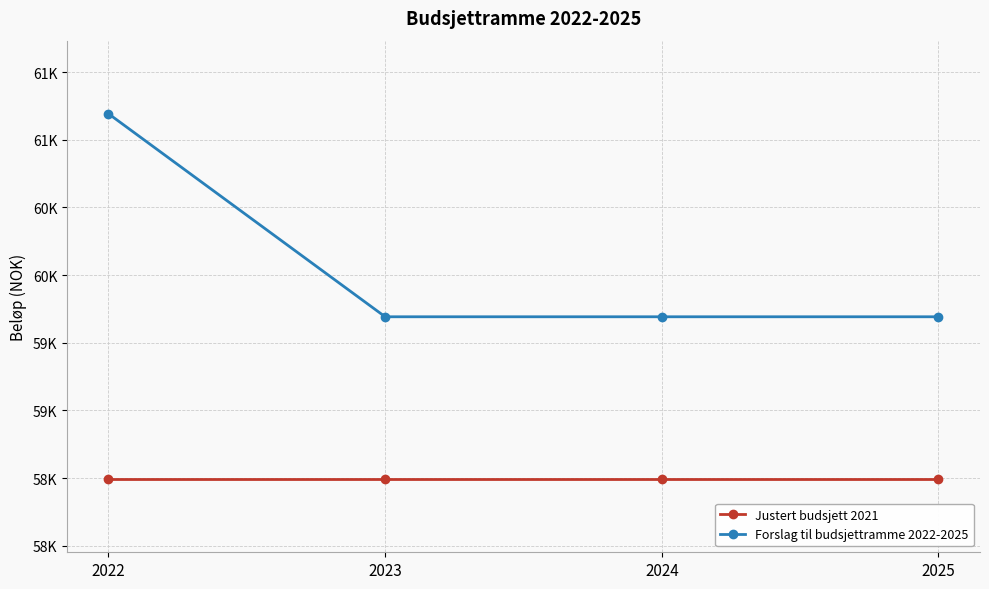

True or false: Forslag til budsjettramme 2022-2025 has more than 0 points higher than both neighbors.

False